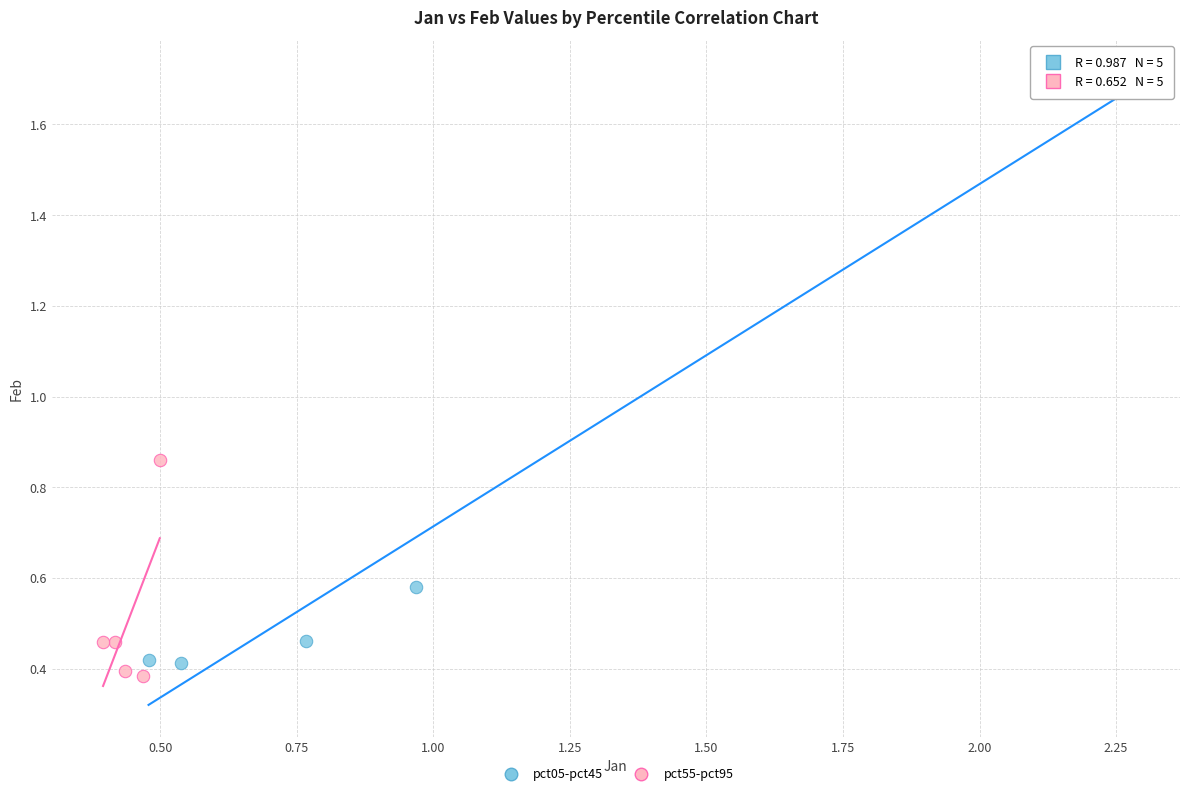

Which series has the largest Y range (max minus min)?

pct05-pct45